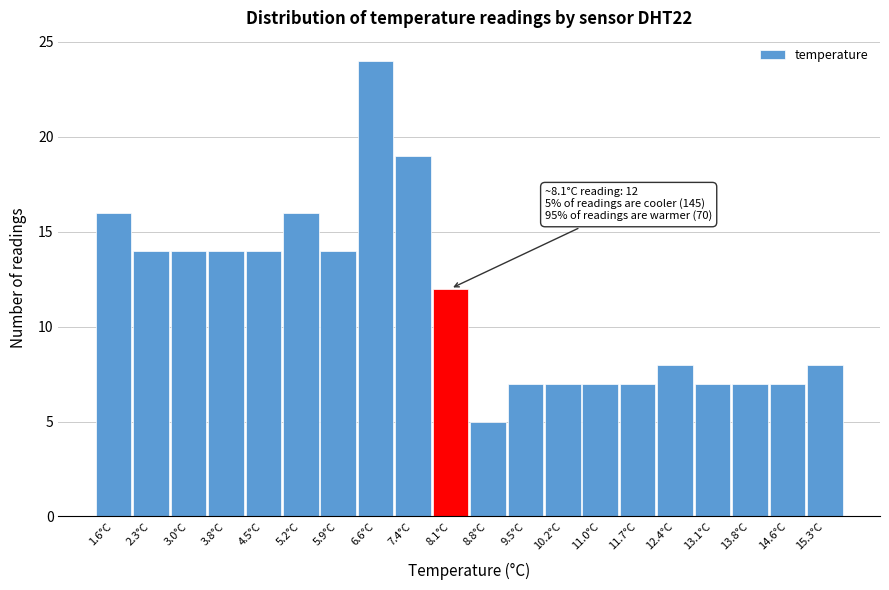

Reading right to left, extract all data points from this chart.

15.3°C=8	14.6°C=7	13.8°C=7	13.1°C=7	12.4°C=8	11.7°C=7	11.0°C=7	10.2°C=7	9.5°C=7	8.8°C=5	8.1°C=12	7.4°C=19	6.6°C=24	5.9°C=14	5.2°C=16	4.5°C=14	3.8°C=14	3.0°C=14	2.3°C=14	1.6°C=16